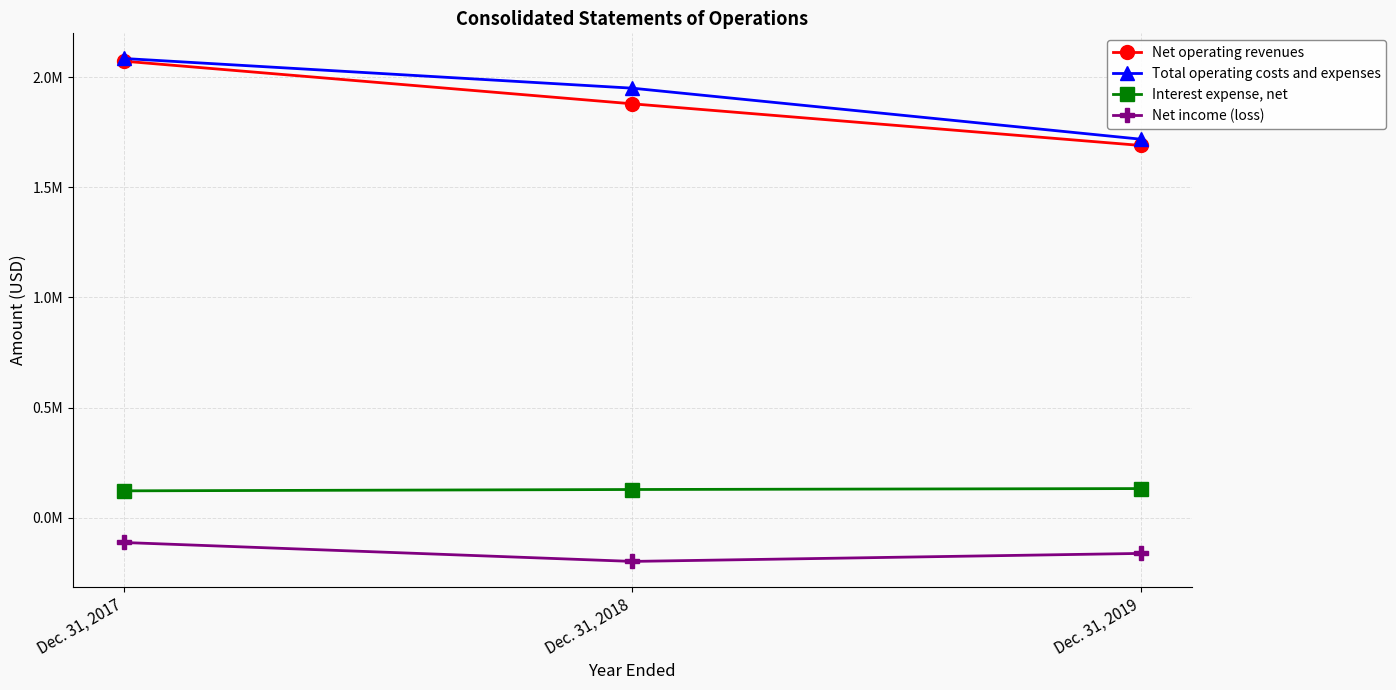

What is the difference between the second highest and minimum values in the Interest expense, net series?

6053